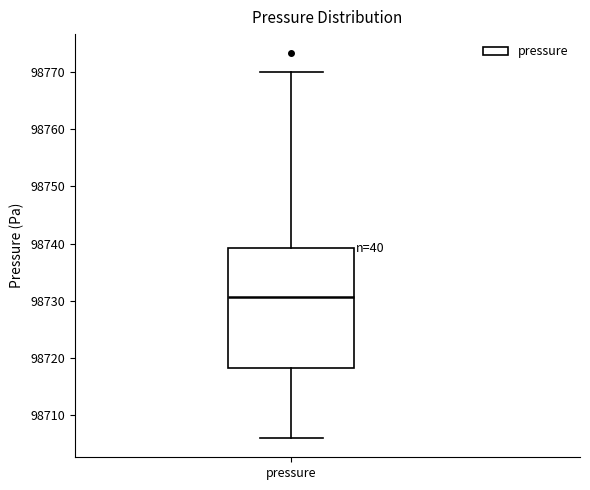

Where does the median line of the box for pressure sit on the y-axis? The values are not printed on the chart, so give them approximately, as read against the axis.

98731